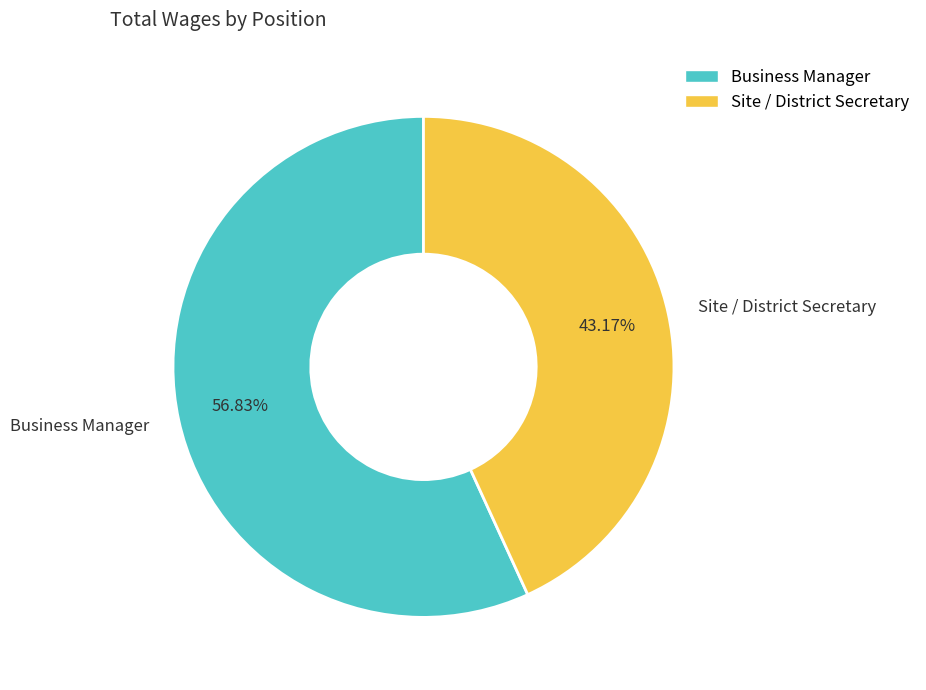

True or false: Site / District Secretary accounts for 43% of the total.

True